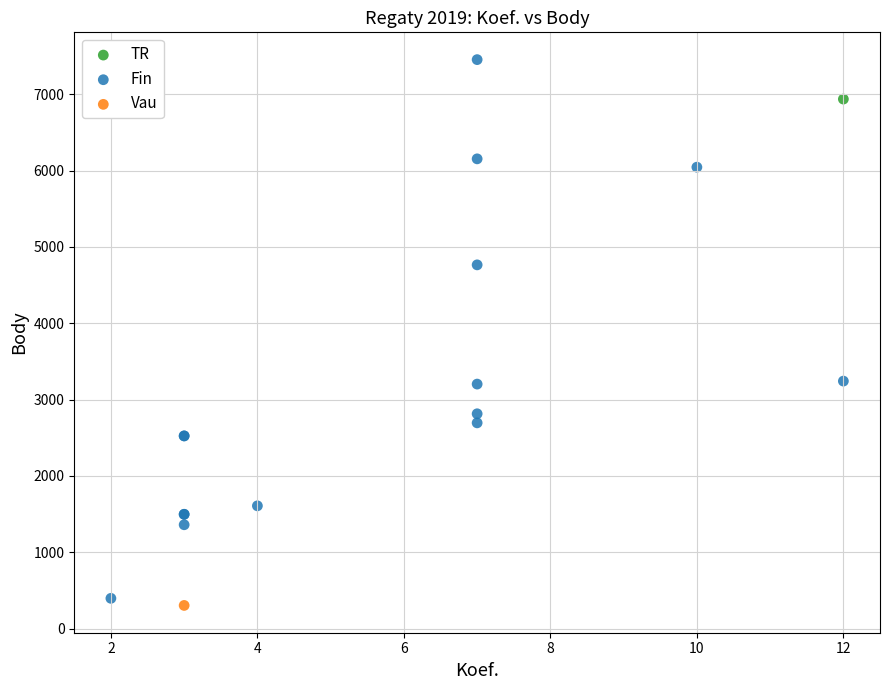

What are all the series names shown in the legend?

TR, Fin, Vau